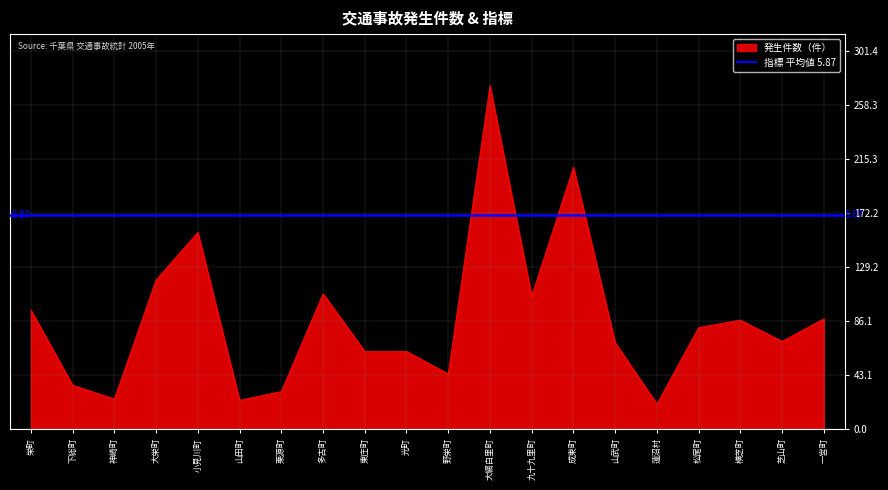

Rank the categories by value from lowest to highest.

蓮沼村, 山田町, 神崎町, 栗源町, 下総町, 野栄町, 東庄町, 光町, 山武町, 芝山町, 松尾町, 横芝町, 一宮町, 栄町, 九十九里町, 多古町, 大栄町, 小見川町, 成東町, 大網白里町